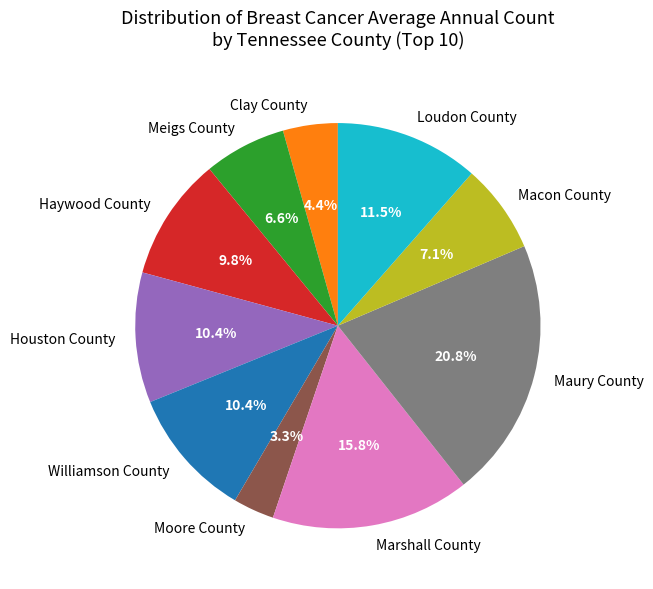

Does Haywood County account for over 50% of the chart?

No